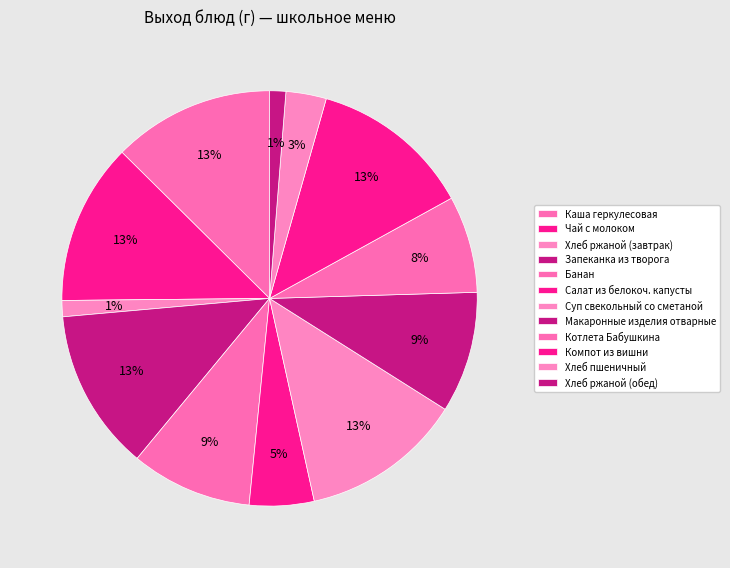

How much of the chart is everything except Суп свекольный со сметаной?

87.4%